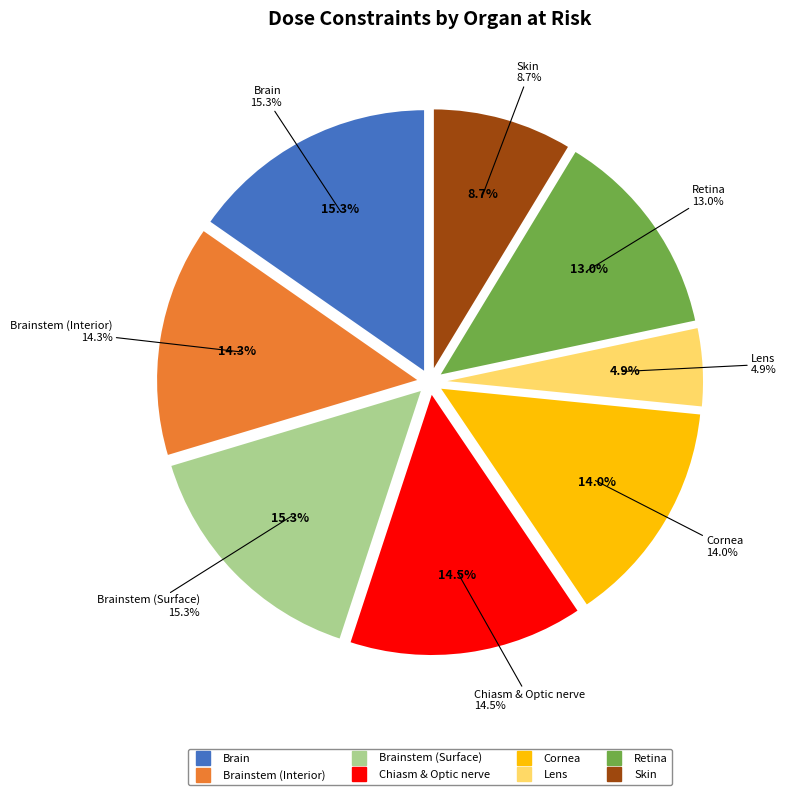

To the nearest percent, what is the average slice percentage?

12%